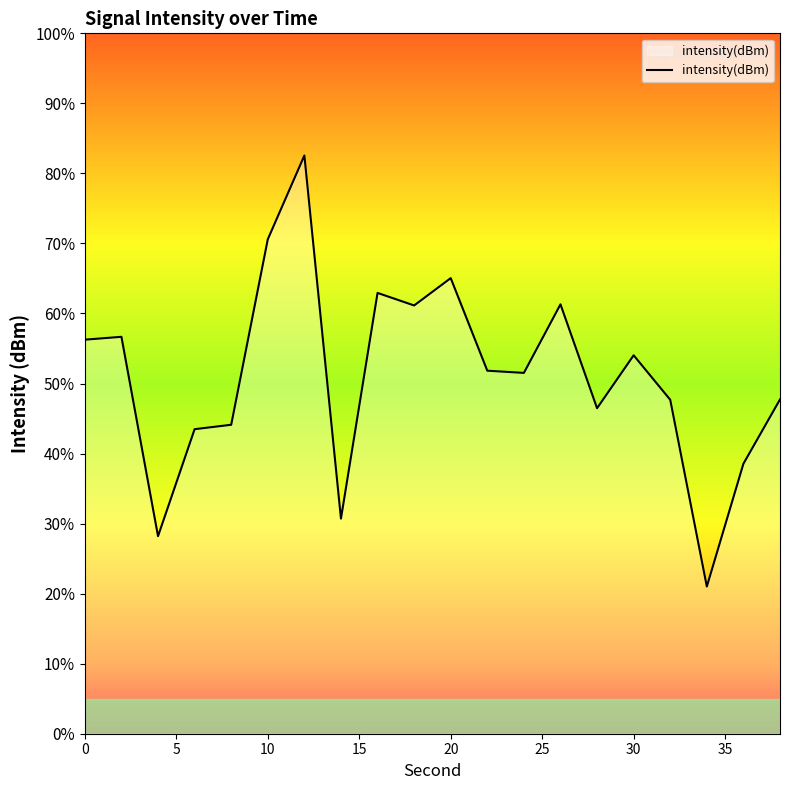

How many points are lower than both their immediate neighbors (excluding endpoints)?

6